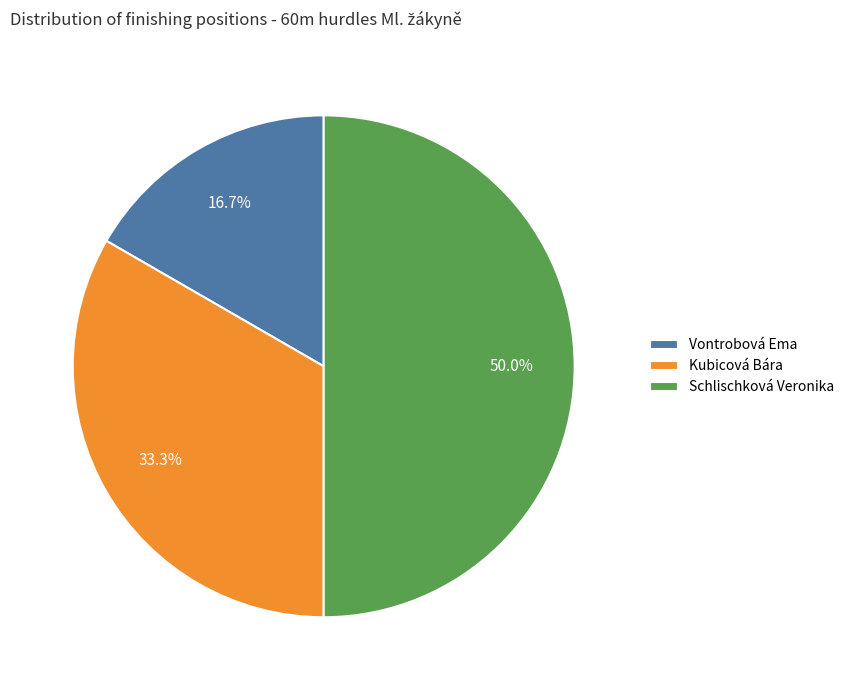

True or false: Vontrobová Ema accounts for 8% of the total.

False